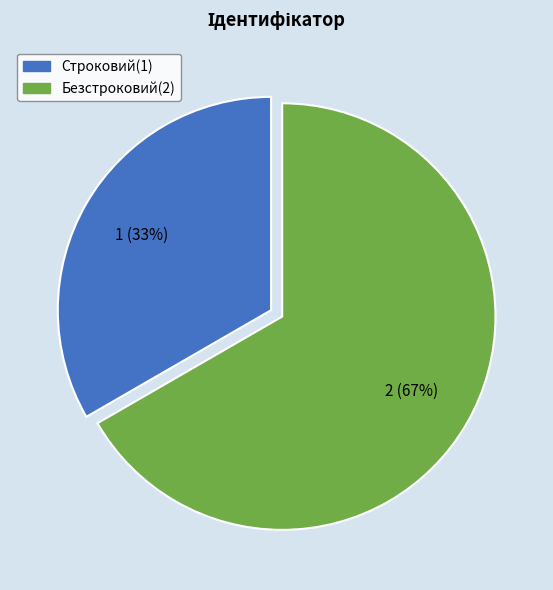

To the nearest percent, what portion does Безстроковий represent?

67%